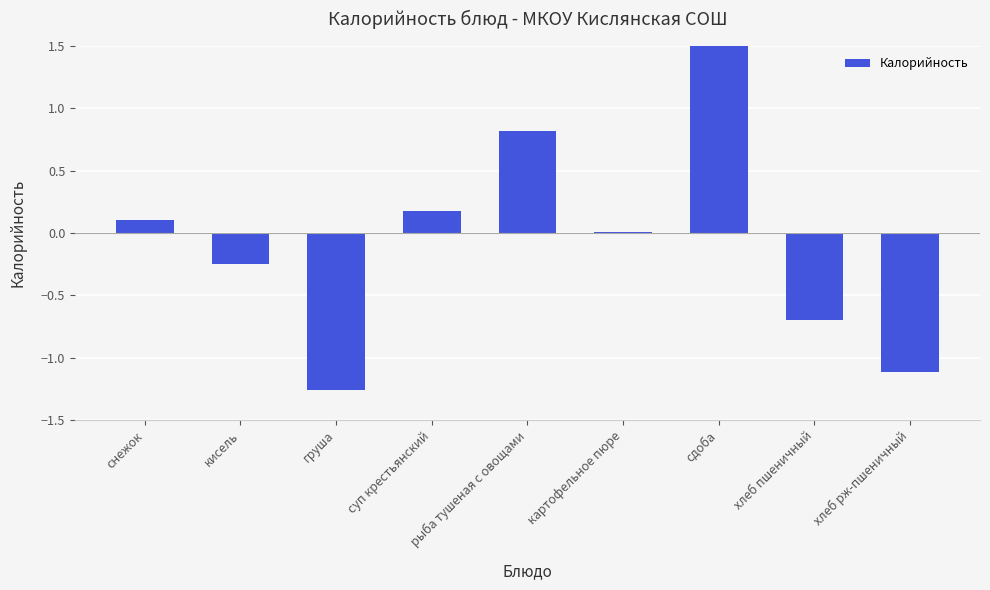

How many data points are less than 0?

4